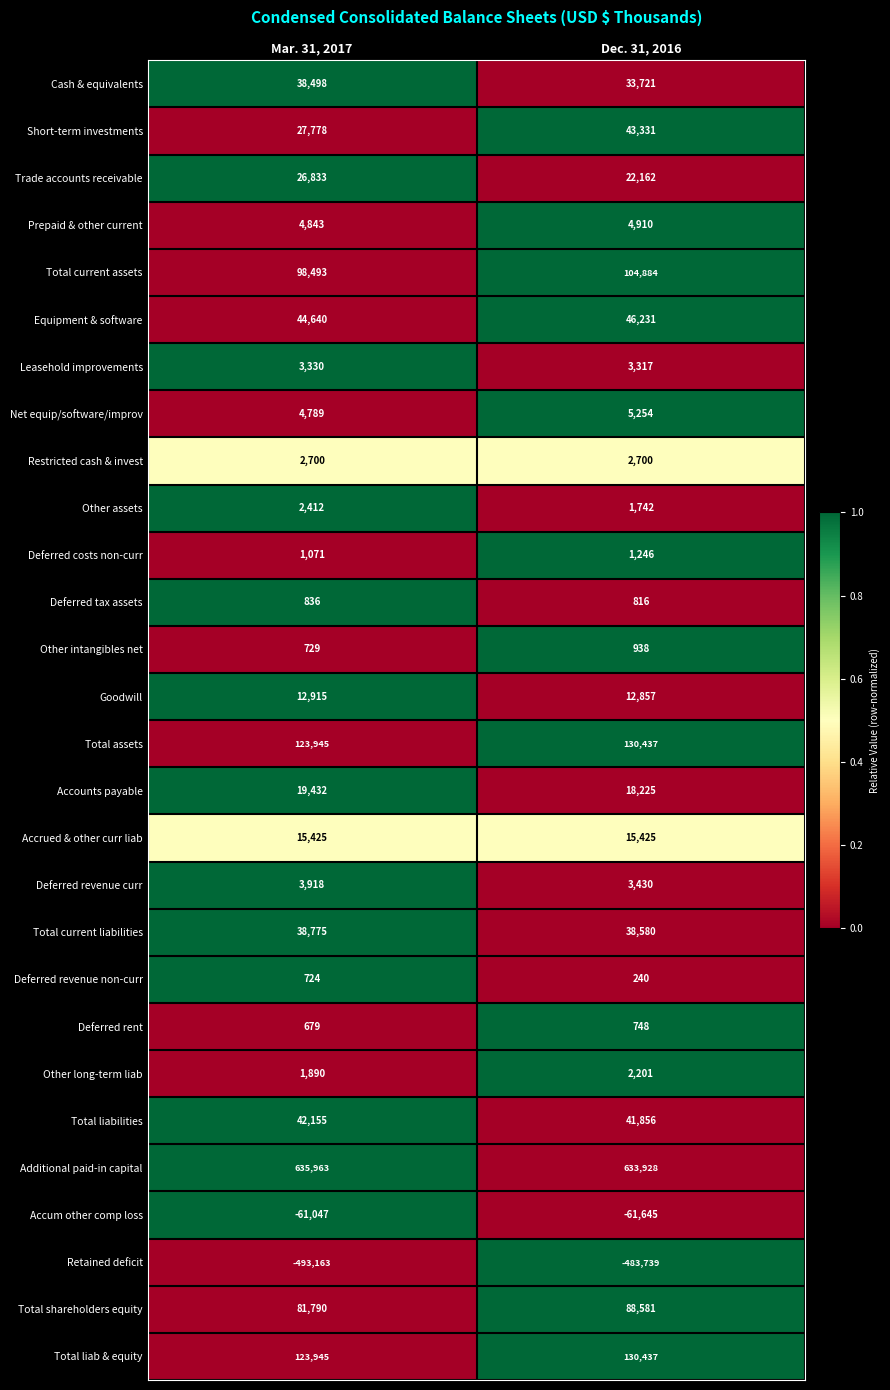

Count the number of data series in this chart.

28